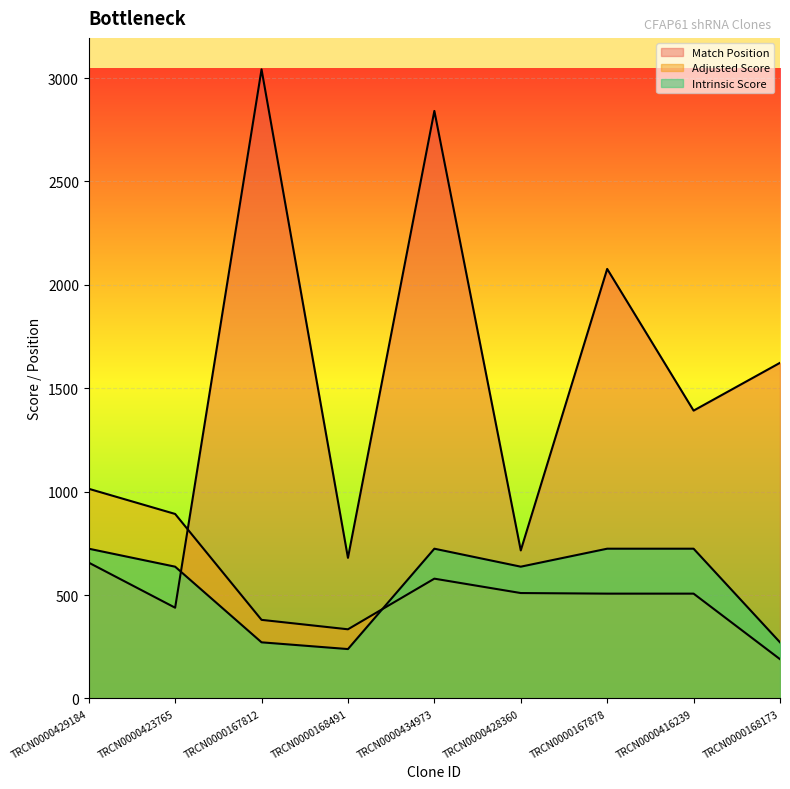

Rank the categories by Adjusted Score value from highest to lowest.

TRCN0000429184, TRCN0000423765, TRCN0000434973, TRCN0000428360, TRCN0000167878, TRCN0000416239, TRCN0000167812, TRCN0000168491, TRCN0000168173